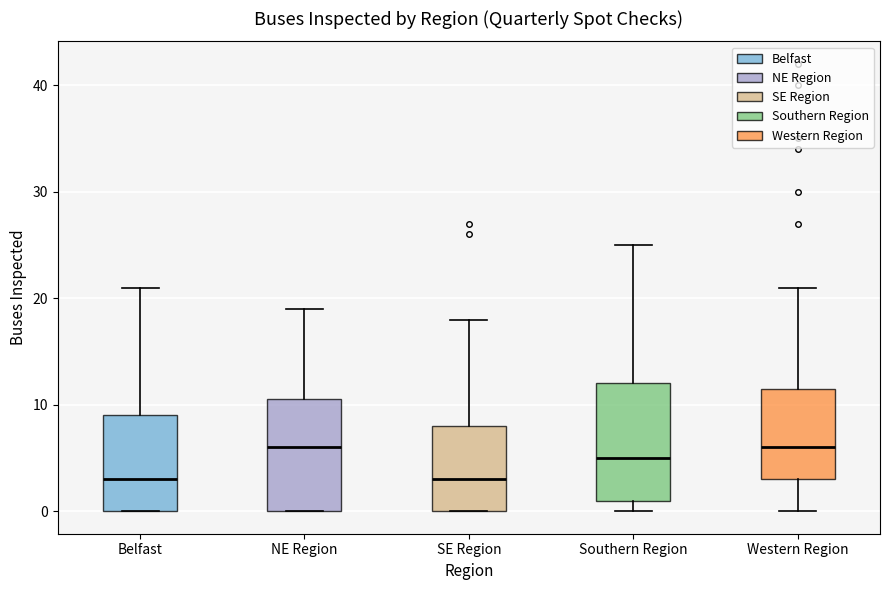

Where does the median line of the box for Southern Region sit on the y-axis? The values are not printed on the chart, so give them approximately, as read against the axis.

5